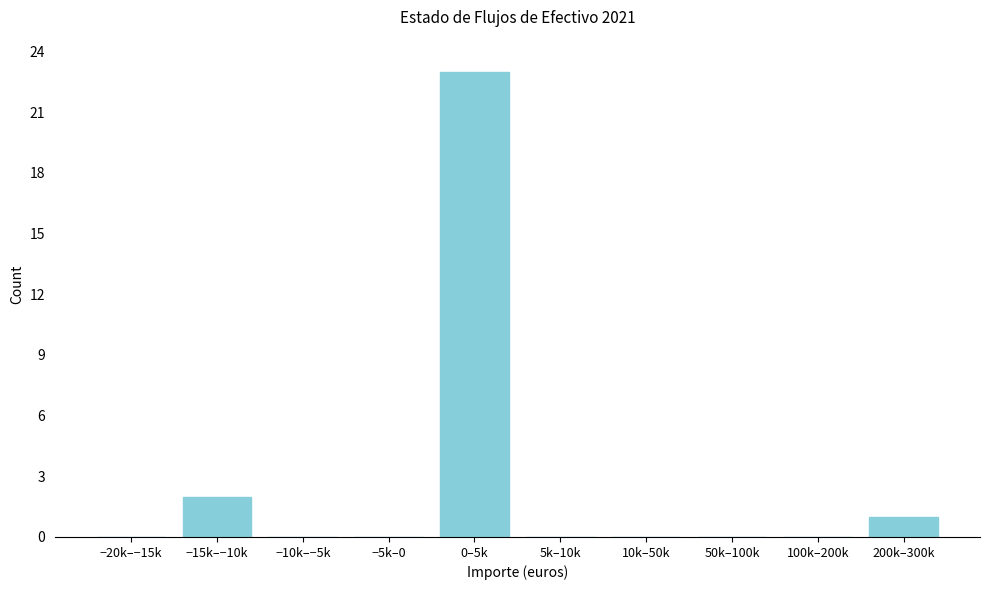

Reading left to right, transcribe all the data shown in this chart.

−20k–−15k=0	−15k–−10k=2	−10k–−5k=0	−5k–0=0	0–5k=23	5k–10k=0	10k–50k=0	50k–100k=0	100k–200k=0	200k–300k=1